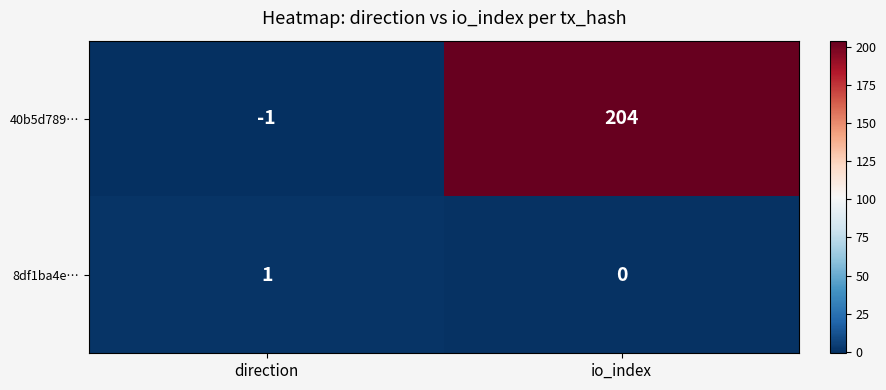

Which series has the largest total across all categories?

40b5d789…